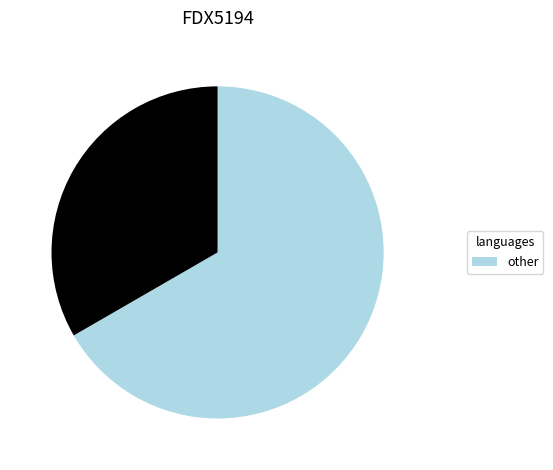

How many slices are in this pie chart?

2